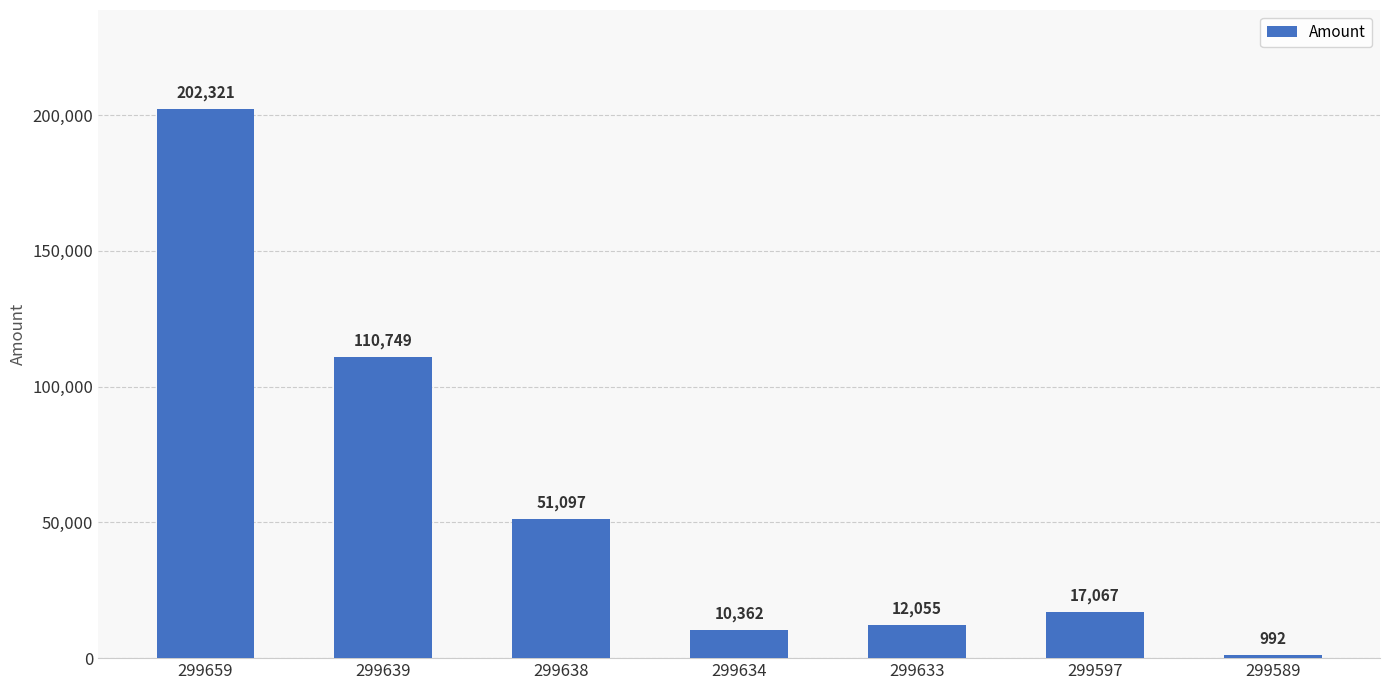

Where is the data nearest to the value 101656?

299639